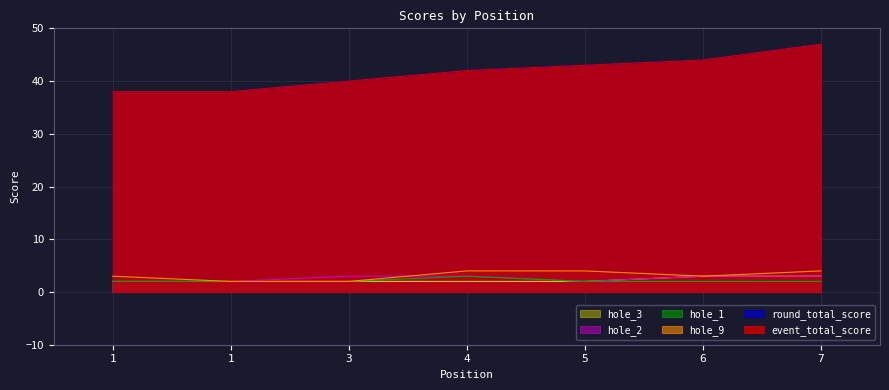

What is the average value of the hole_2 series?

3